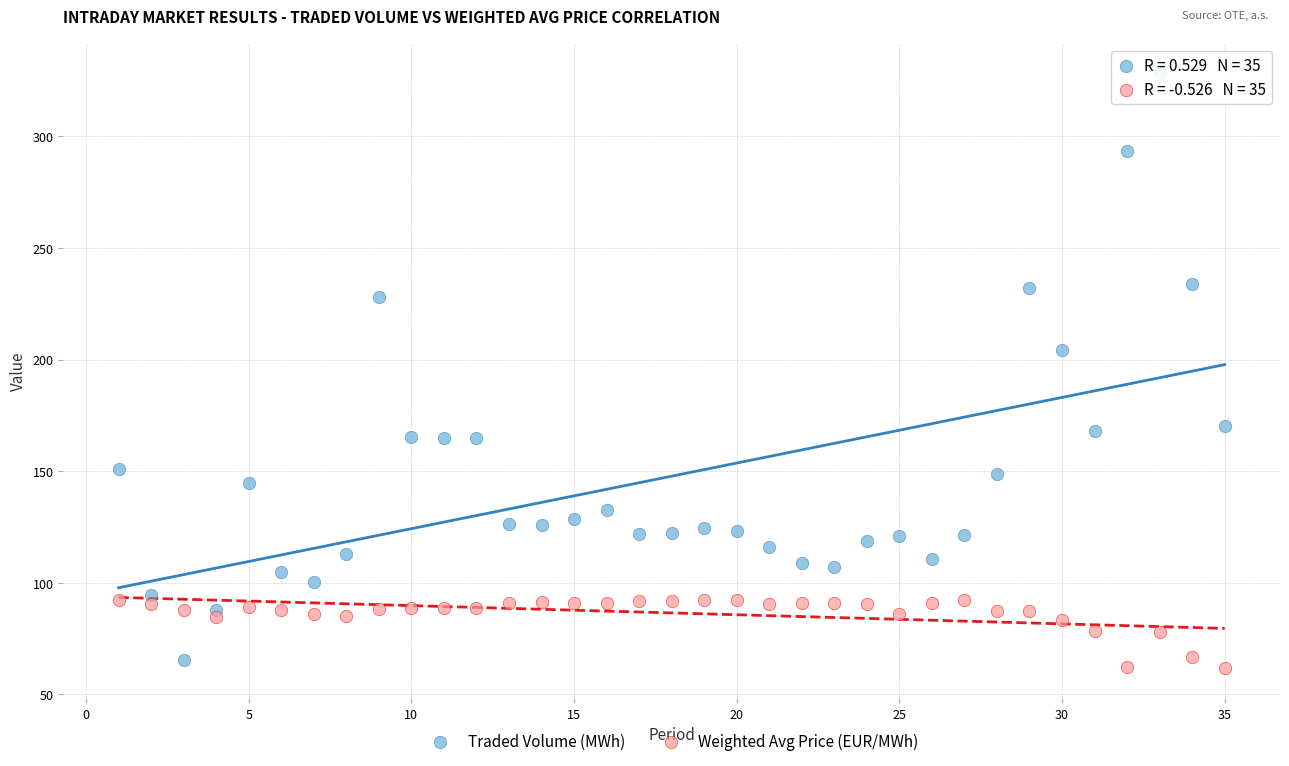

Which series contains the lowest Y value?

Weighted Avg Price (EUR/MWh)